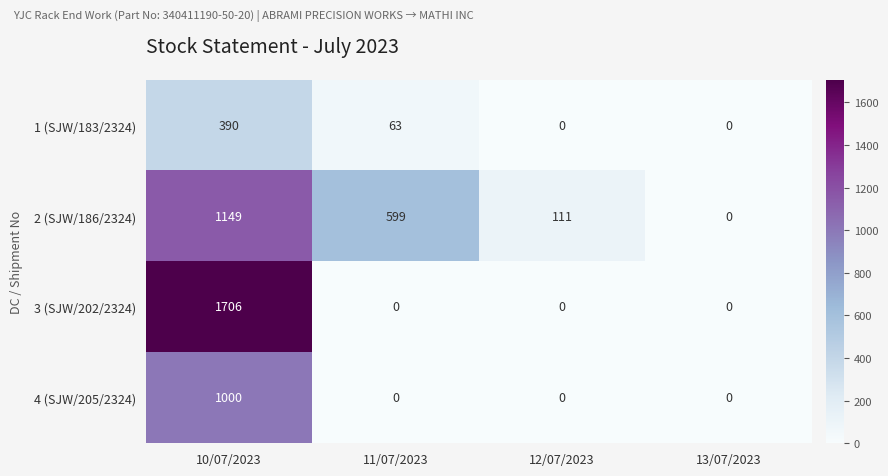

At which category is the sum across all series the highest?

10/07/2023